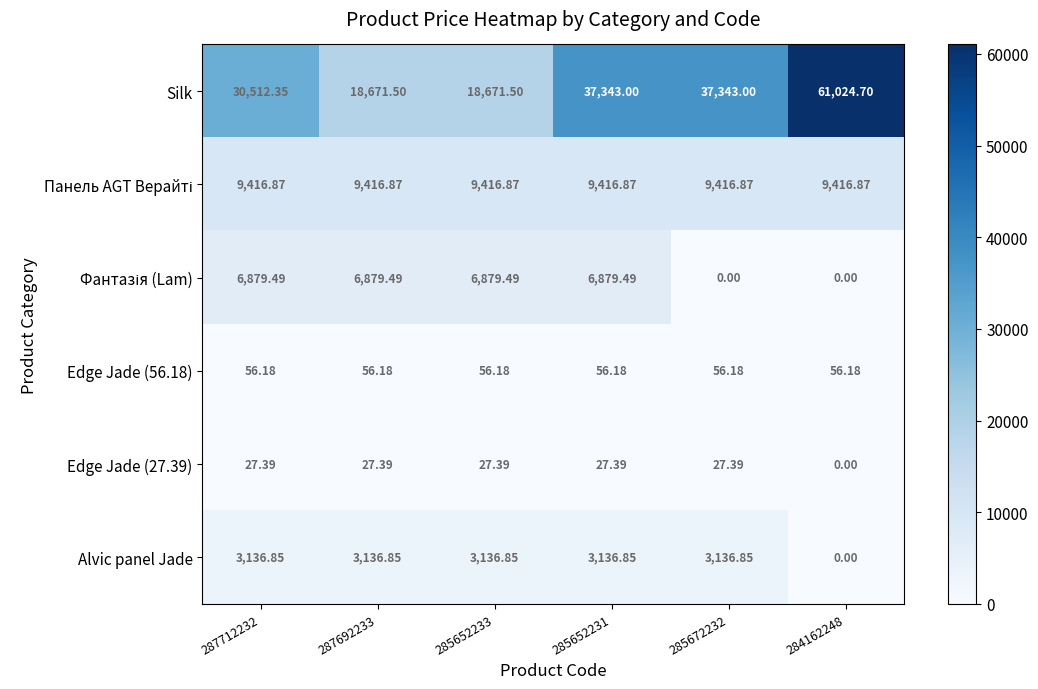

Which series has the largest total across all categories?

Silk